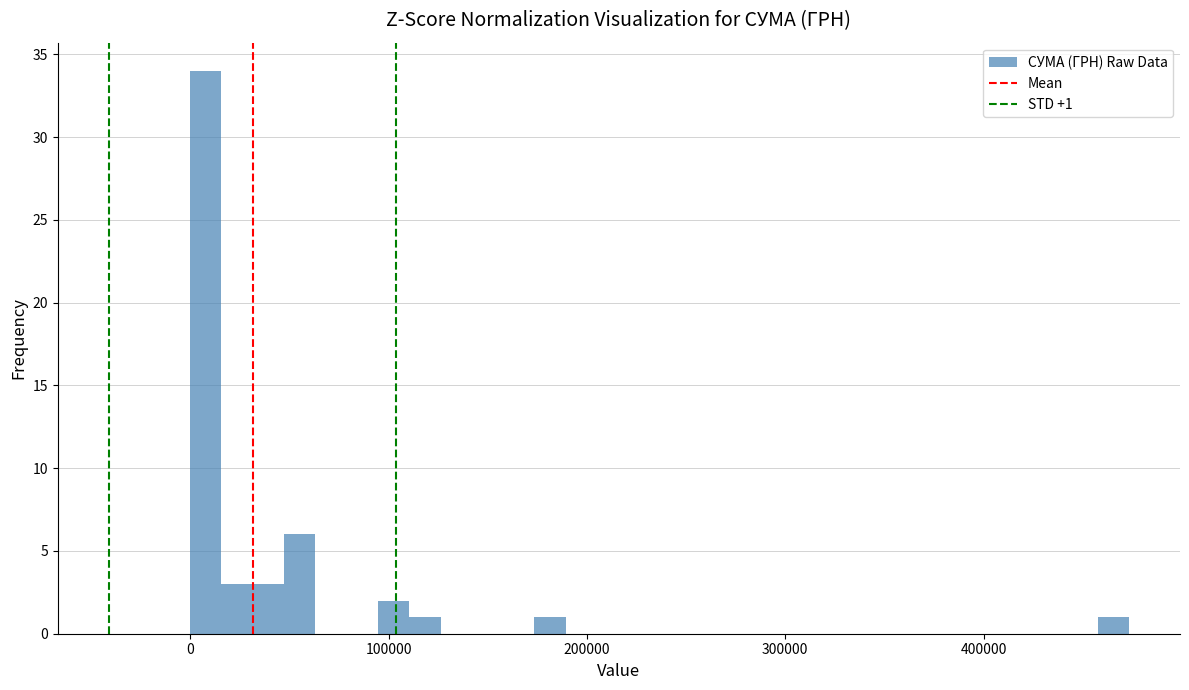

Read against the x-axis, roughly where is the centre of the tallest bar?

10000